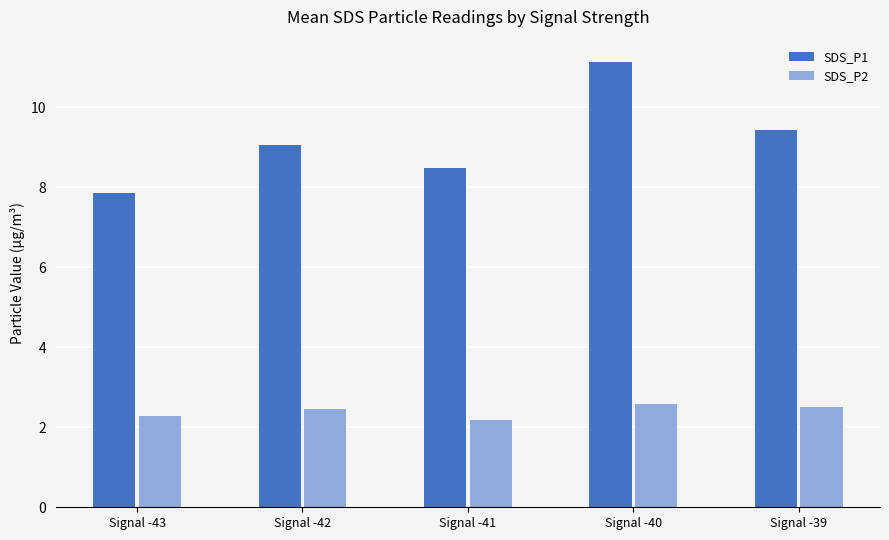

Rank the series by their maximum value, from lowest to highest.

SDS_P2, SDS_P1